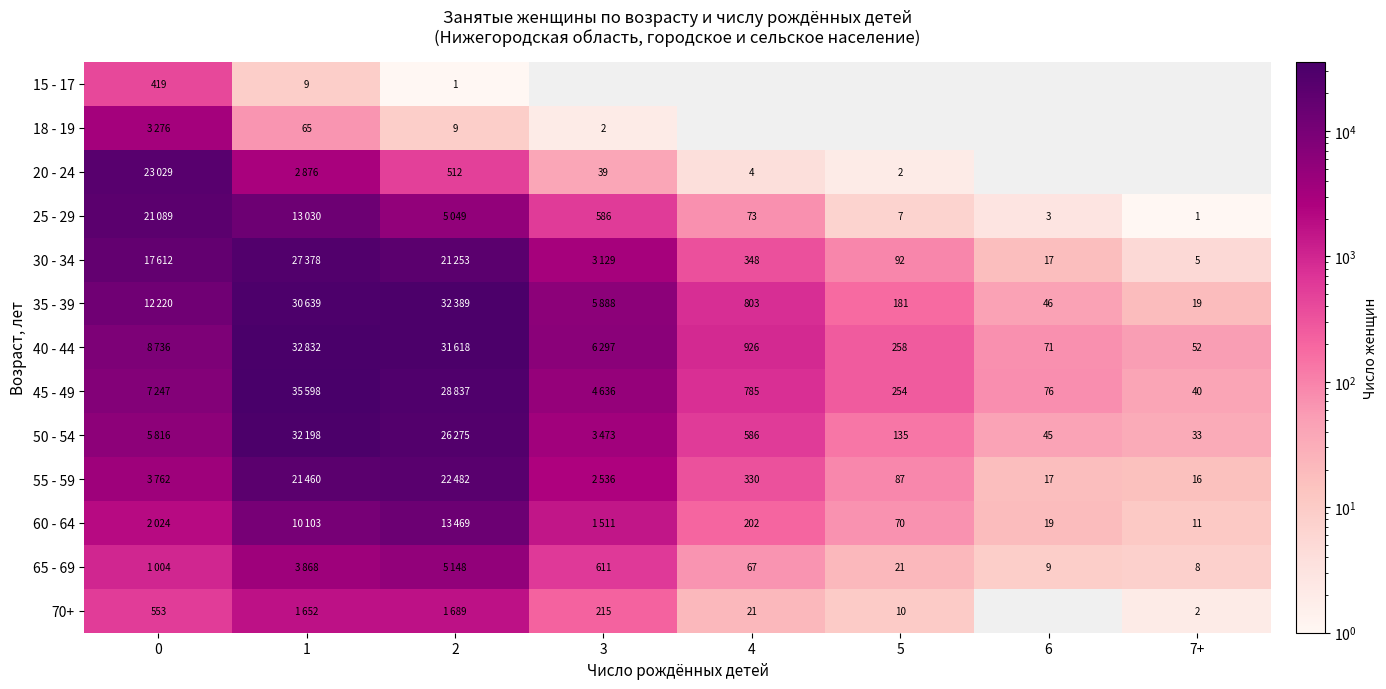

How many data points does each series have?

8